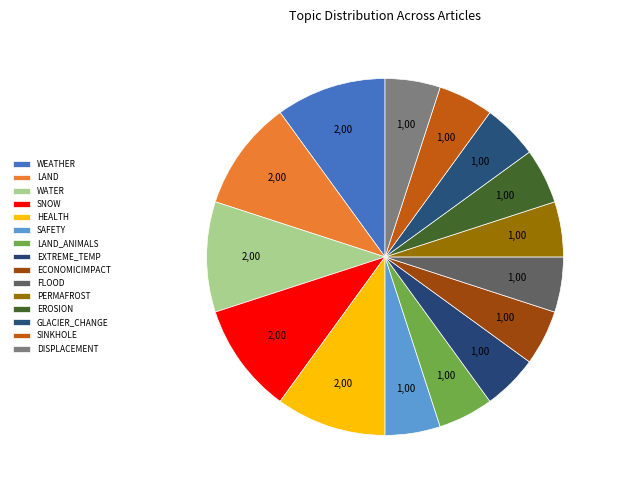

What is the change in value from SNOW to PERMAFROST?

-1